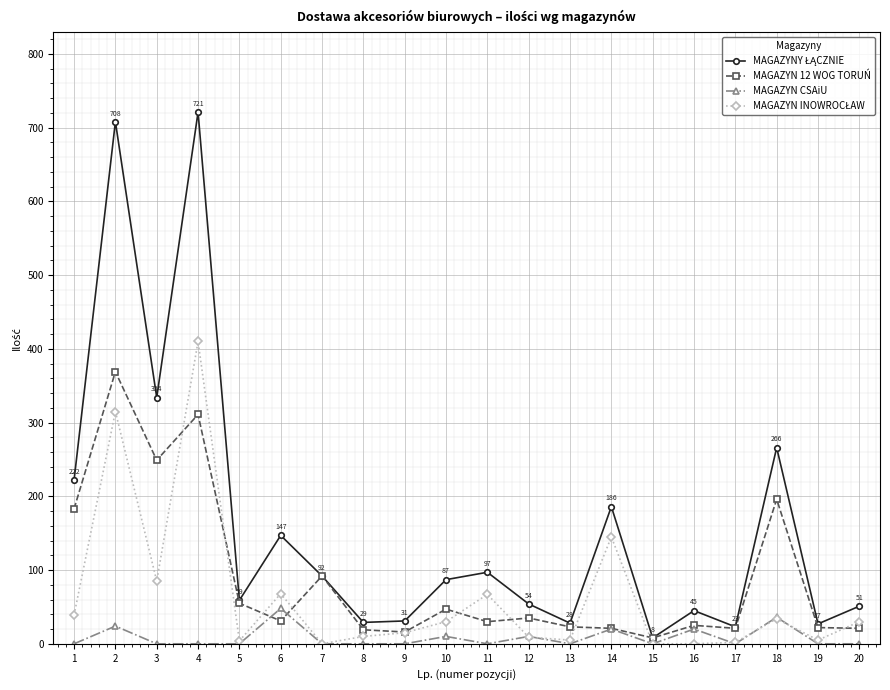

Is it true that MAGAZYN CSAiU equals 27 at 20?

False